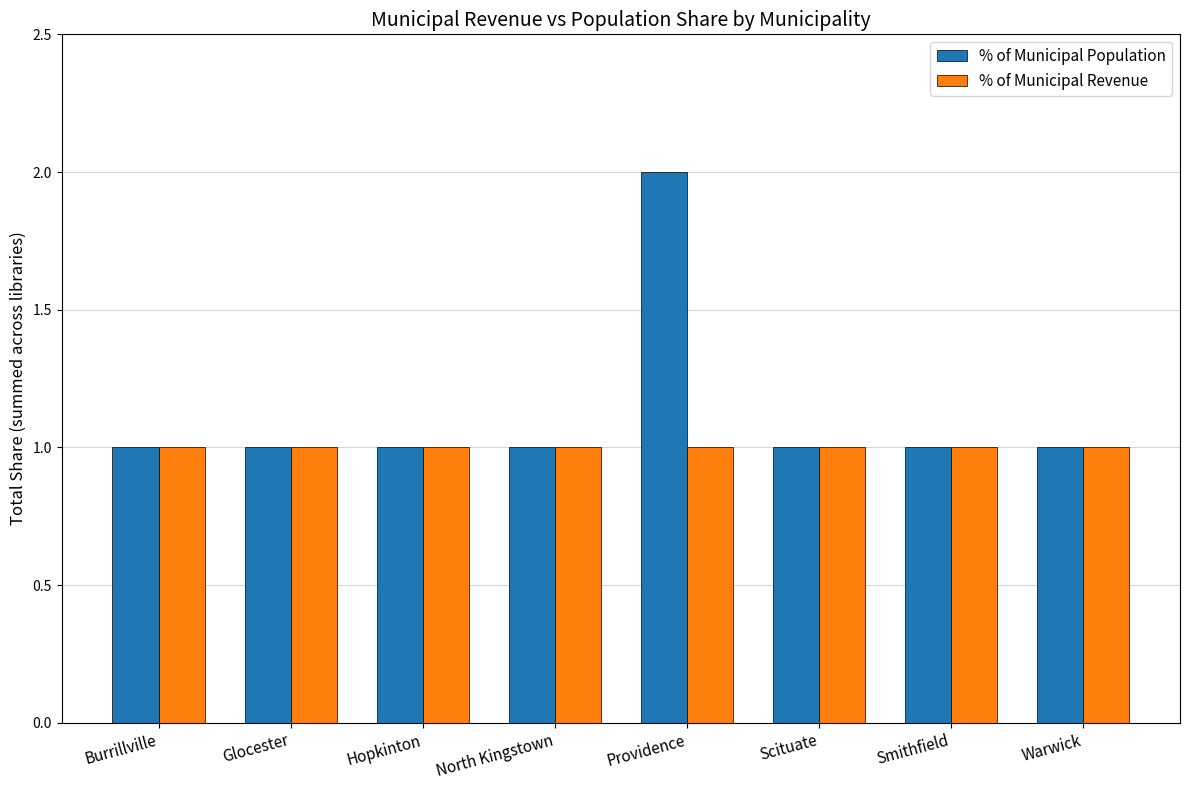

Which series has the largest range (max minus min)?

% of Municipal Population